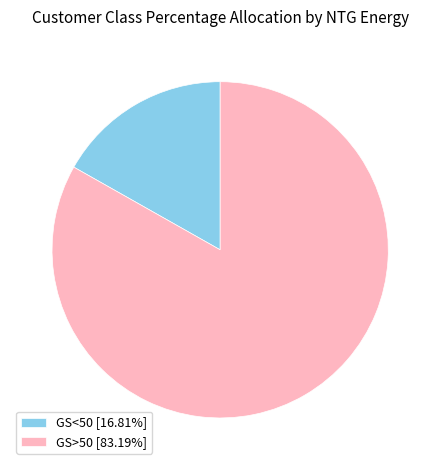

Combined, do GS<50 [16.81%] and GS>50 [83.19%] account for over 50%?

Yes